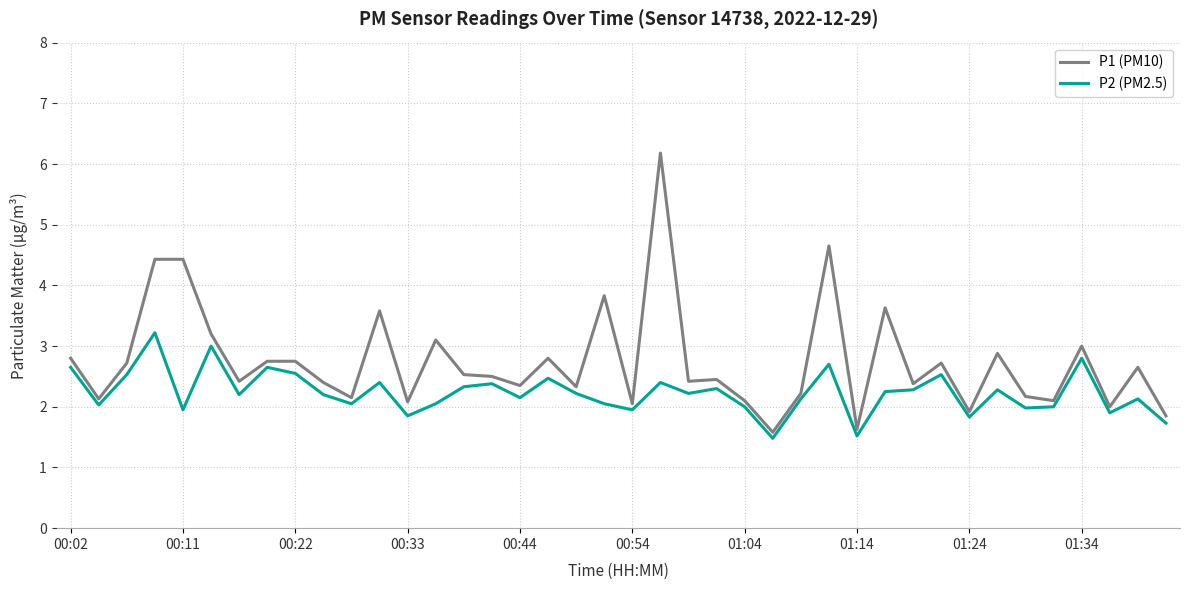

What is the lowest value of the P2 (PM2.5) series?

1.5